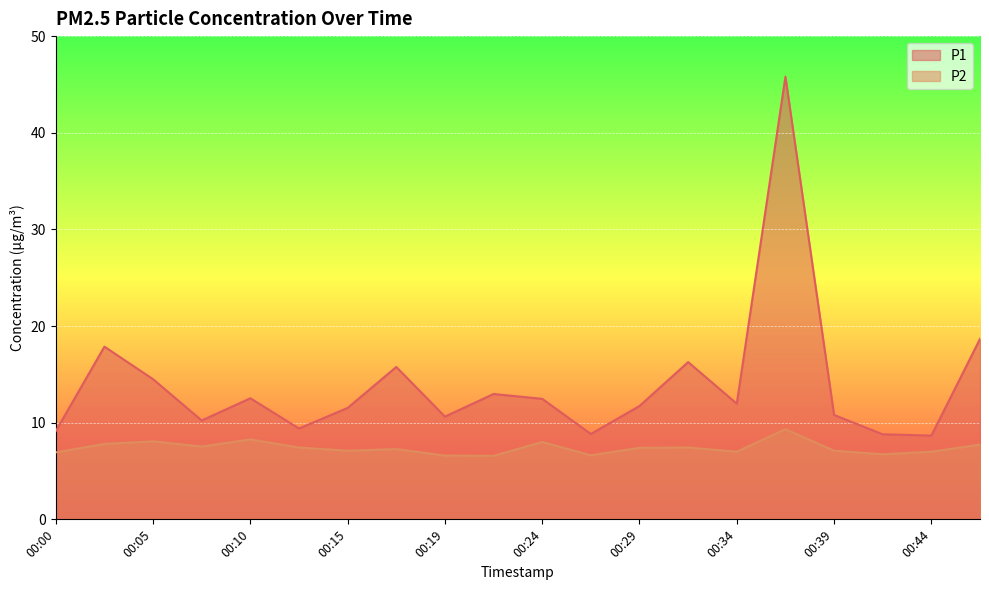

How many series are shown in this chart?

2